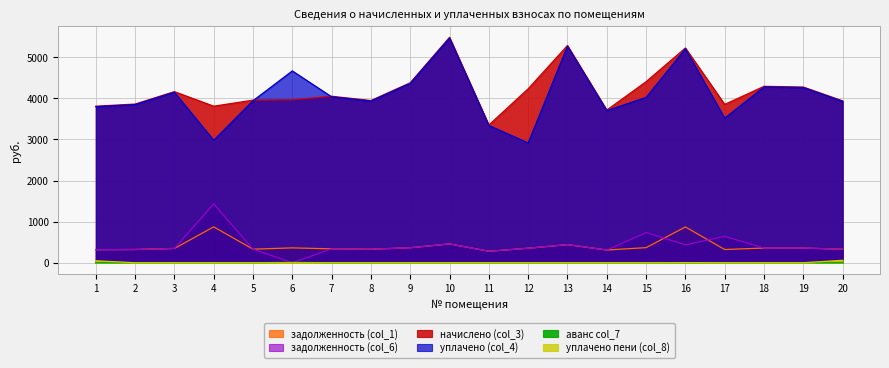

Is the value of уплачено (col_4) at 5 greater than the value of уплачено пени (col_8) at 9?

Yes